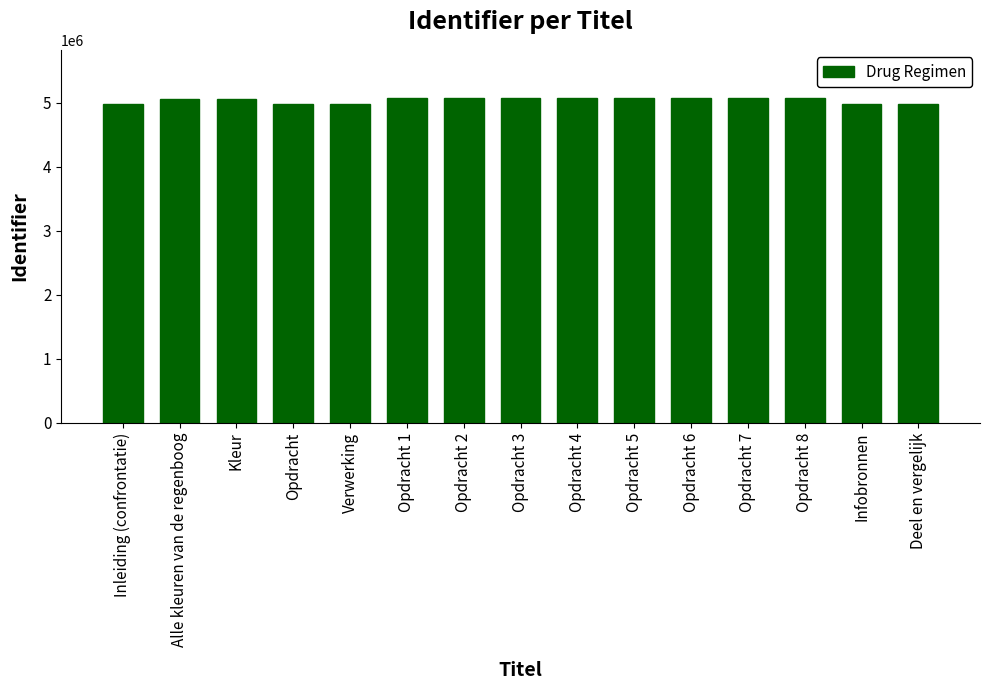

How many categories are shown in the chart?

15